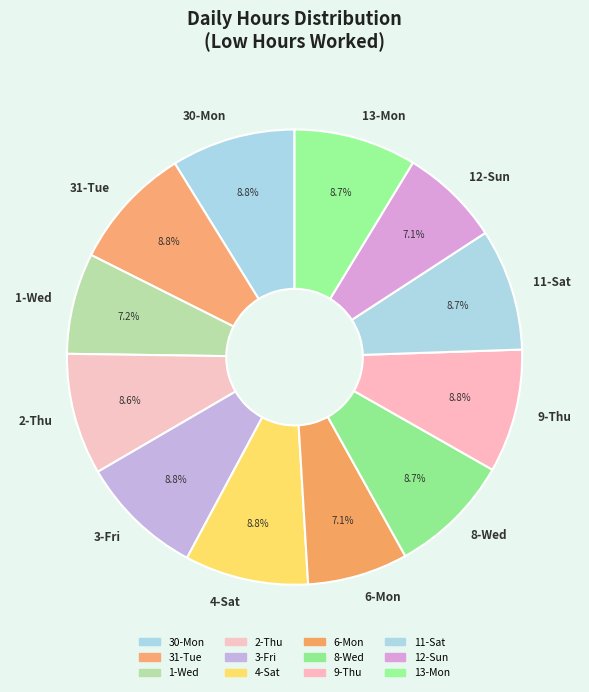

Count the number of slices in the pie.

12